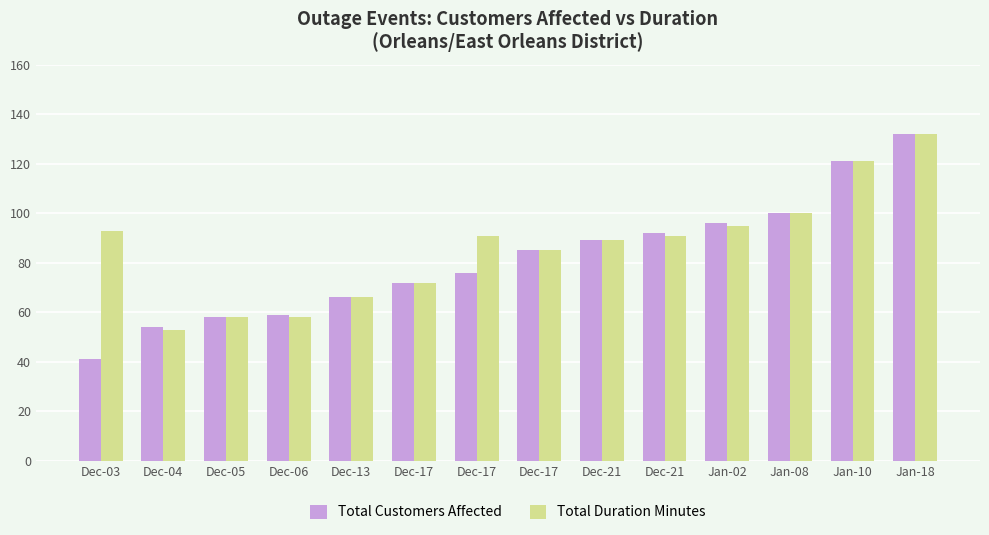

What are all the series names shown in the legend?

Total Customers Affected, Total Duration Minutes